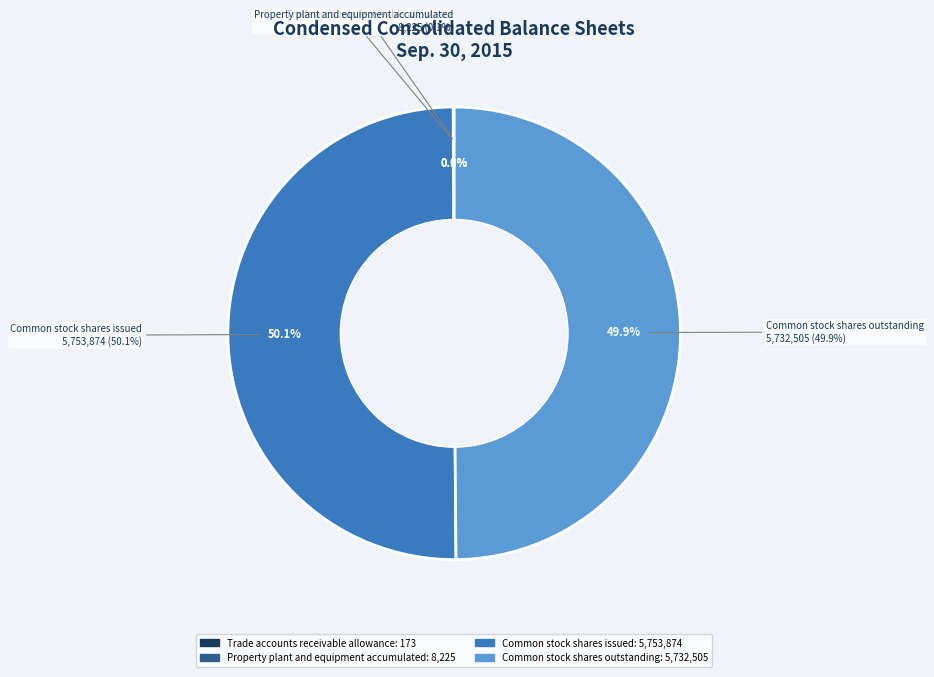

The Property plant and equipment accumulated slice represents 0% of the pie. True or false?

True